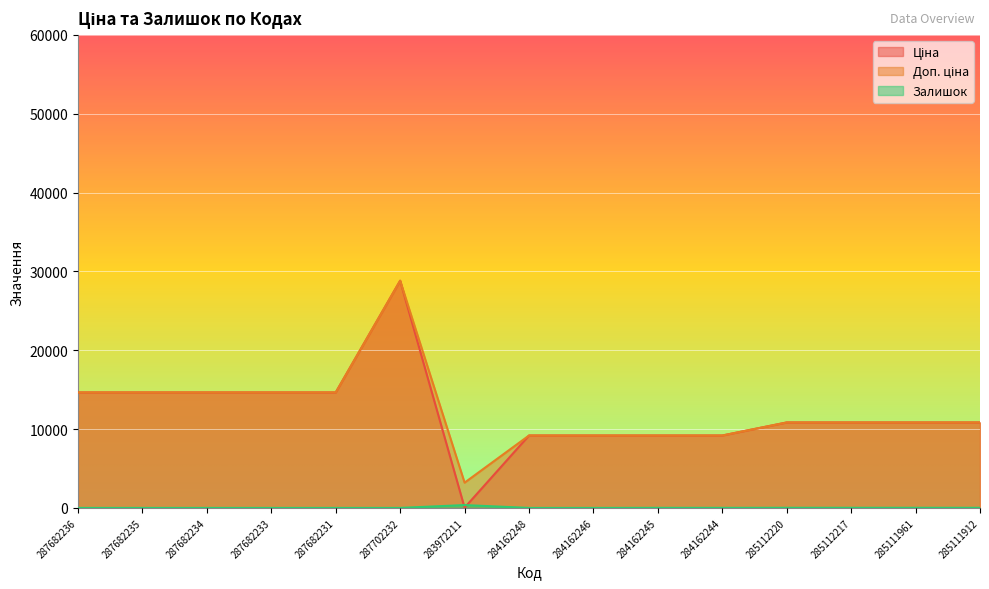

What is the sum of all Ціна values?

182202.7